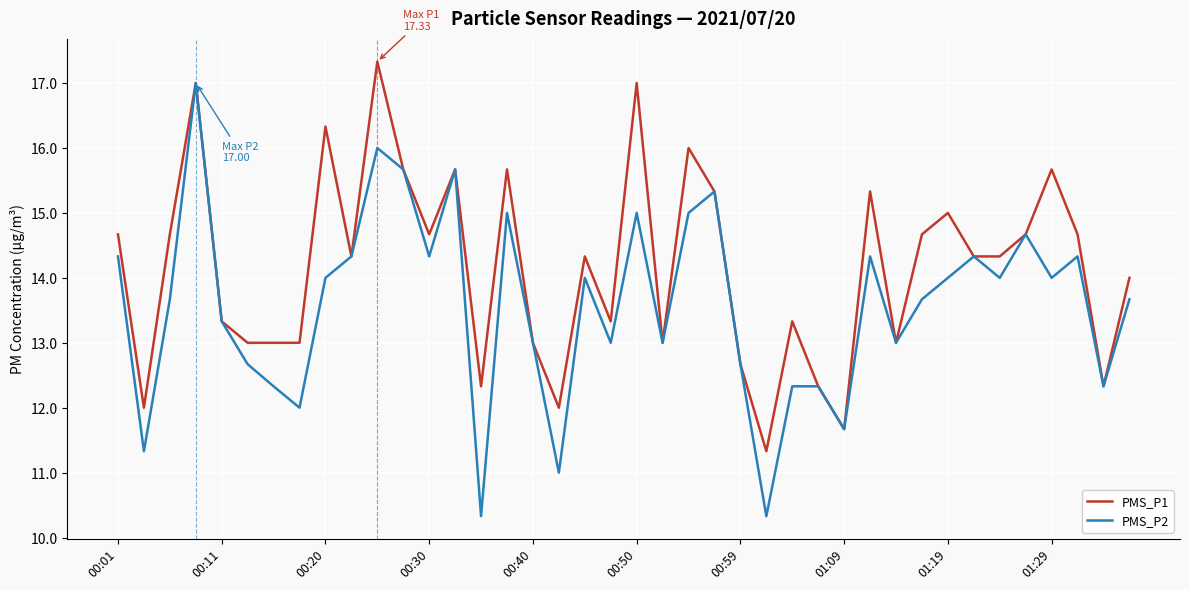

At how many categories does at least one series exceed 10?

40